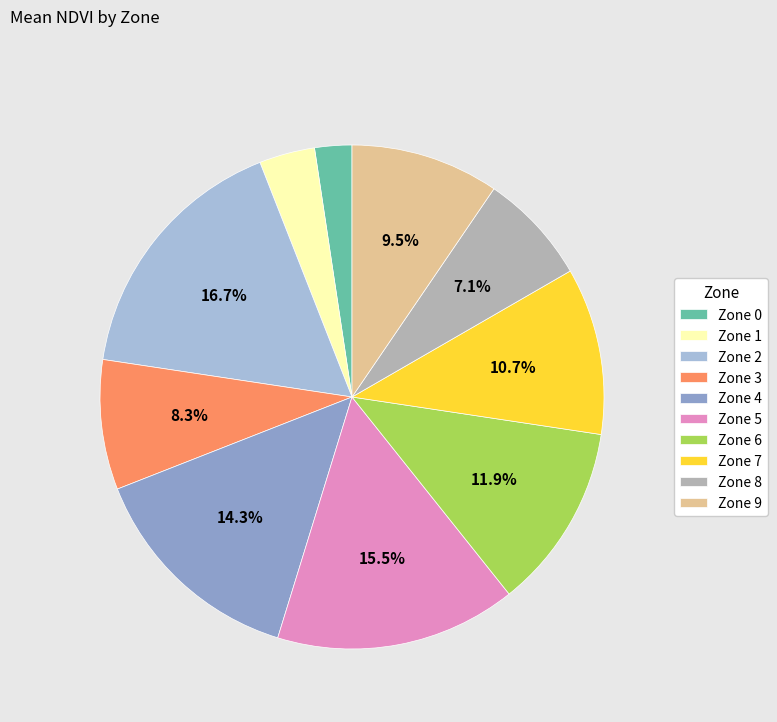

Rank the categories by value from lowest to highest.

Zone 0, Zone 1, Zone 8, Zone 3, Zone 9, Zone 7, Zone 6, Zone 4, Zone 5, Zone 2